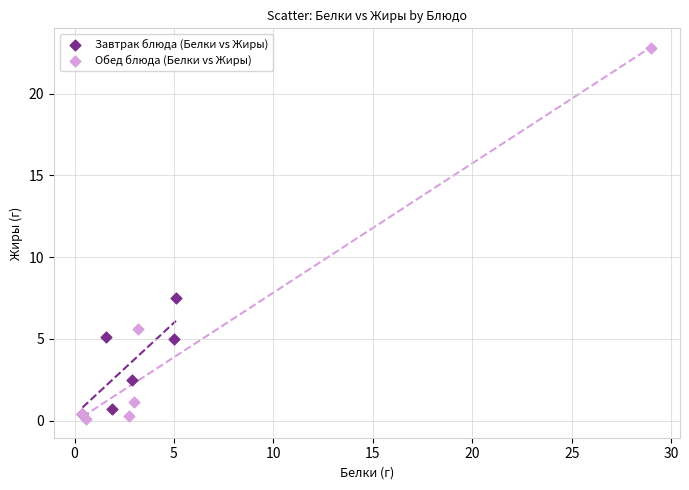

Which series reaches the maximum Y coordinate?

Обед блюда (Белки vs Жиры)